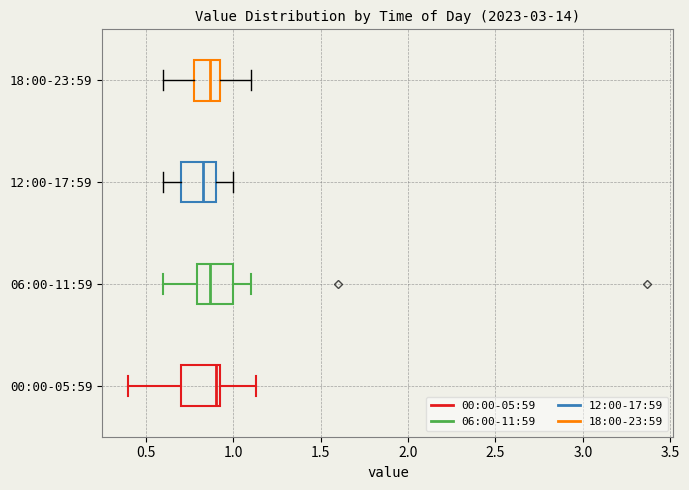

Where is the left edge of the box for 18:00-23:59 on the x-axis? The values are not printed on the chart, so give them approximately, as read against the axis.

0.80